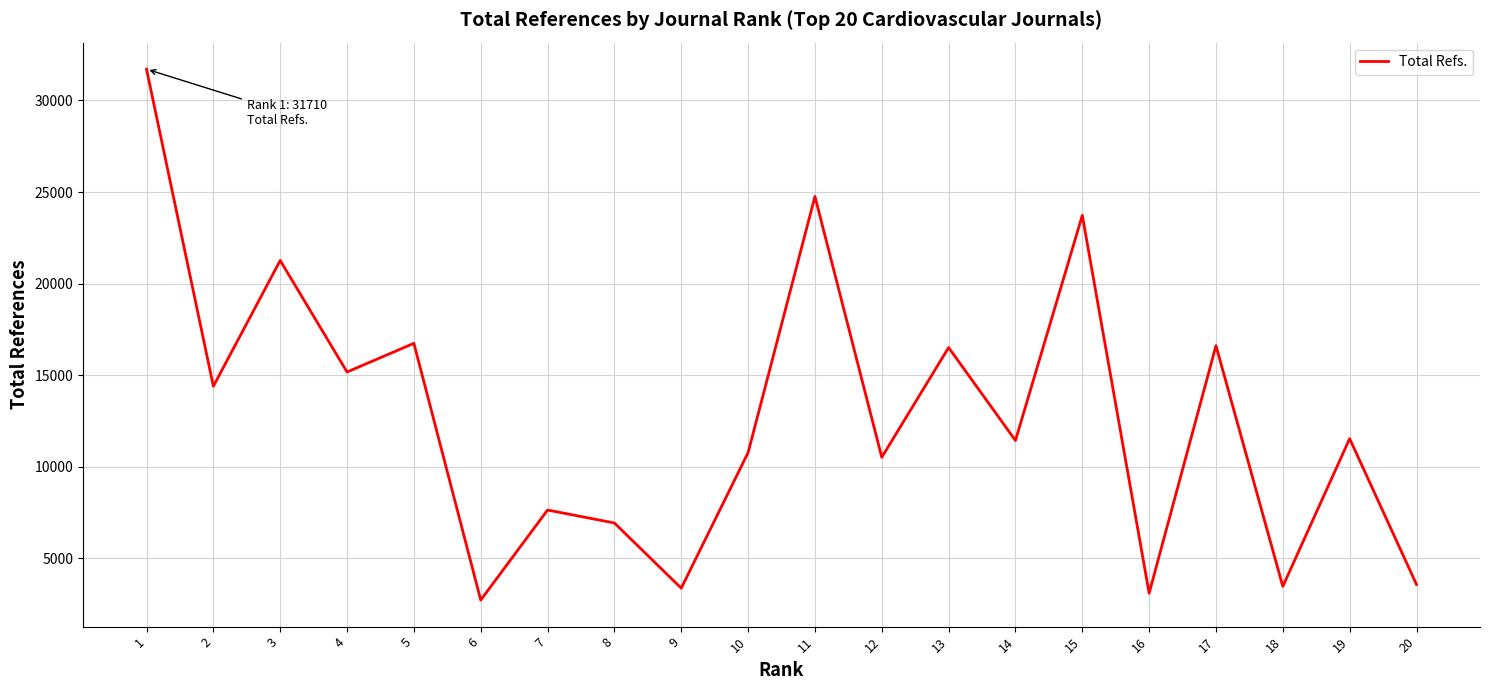

Where is the first local minimum?

2